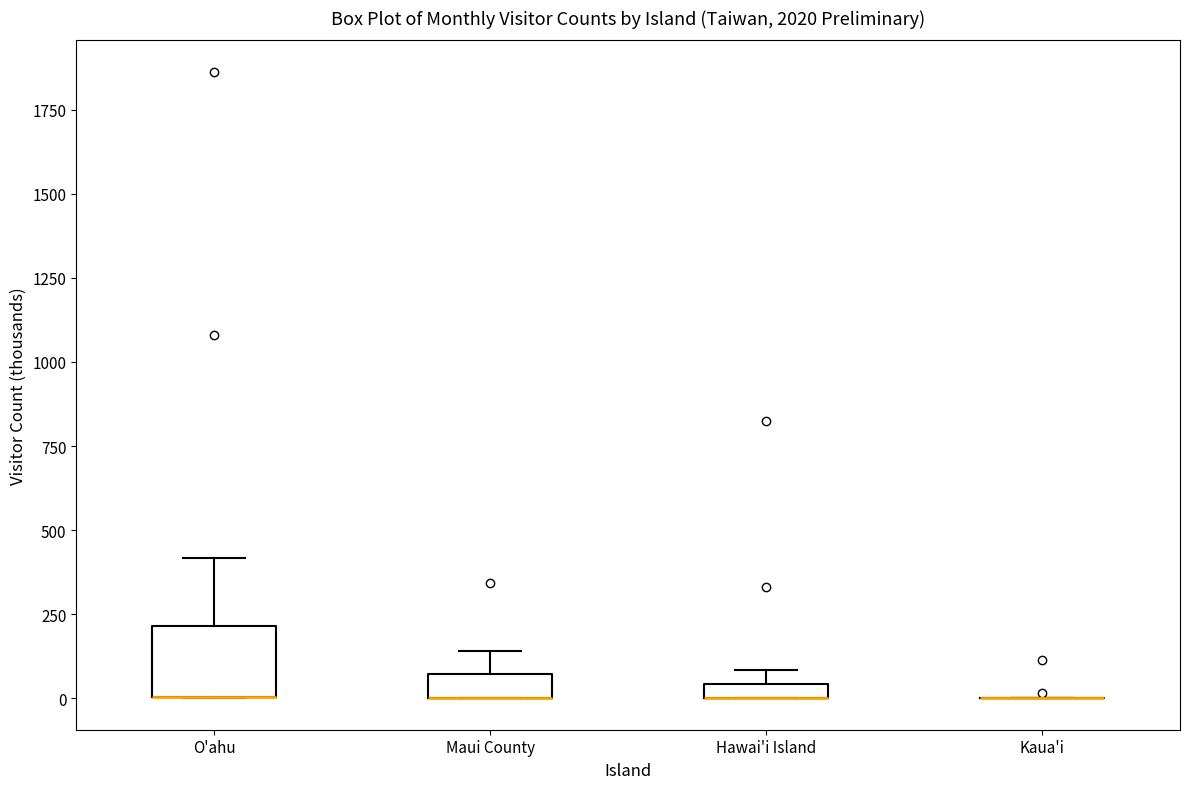

Where is the lower edge of the box for Hawai'i Island on the y-axis? The values are not printed on the chart, so give them approximately, as read against the axis.

0